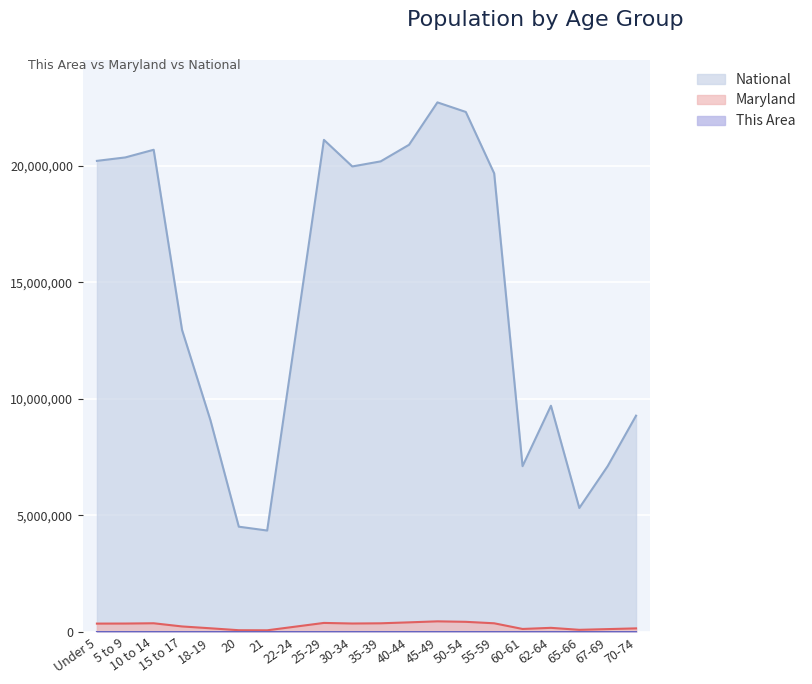

How many data points in National are above 19664805?

9